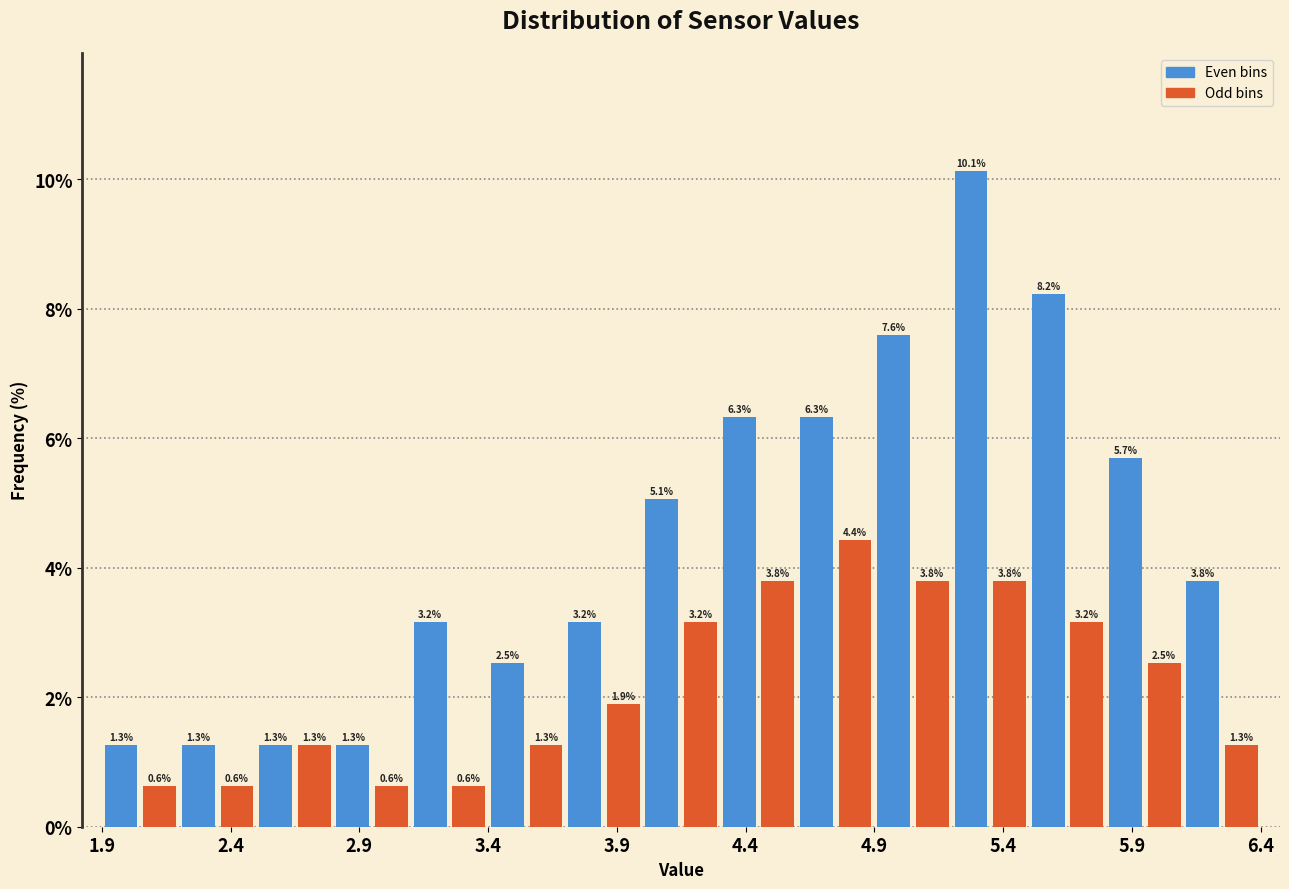

Read against the x-axis, roughly where is the centre of the tallest bar?

5.30